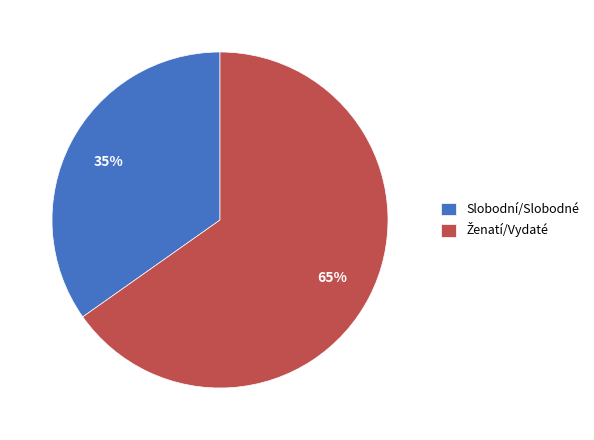

The Slobodní/Slobodné slice represents 41% of the pie. True or false?

False